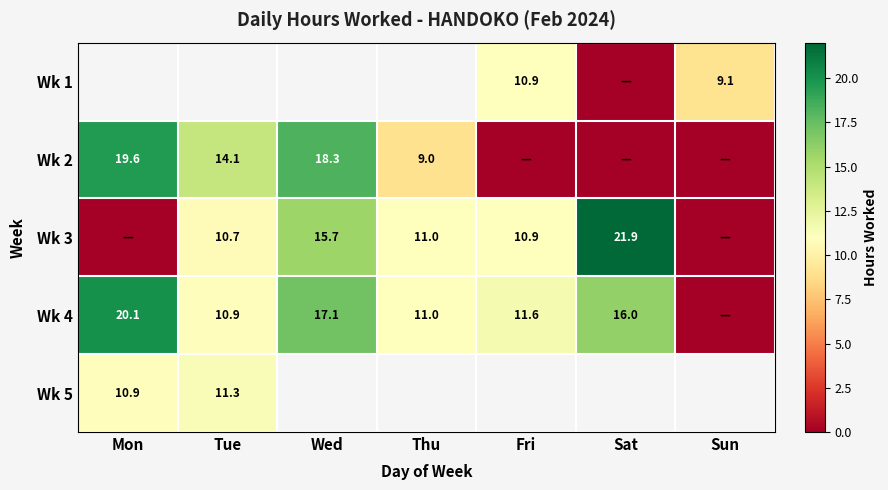

At which category does the chart reach its minimum across all series?

Sat